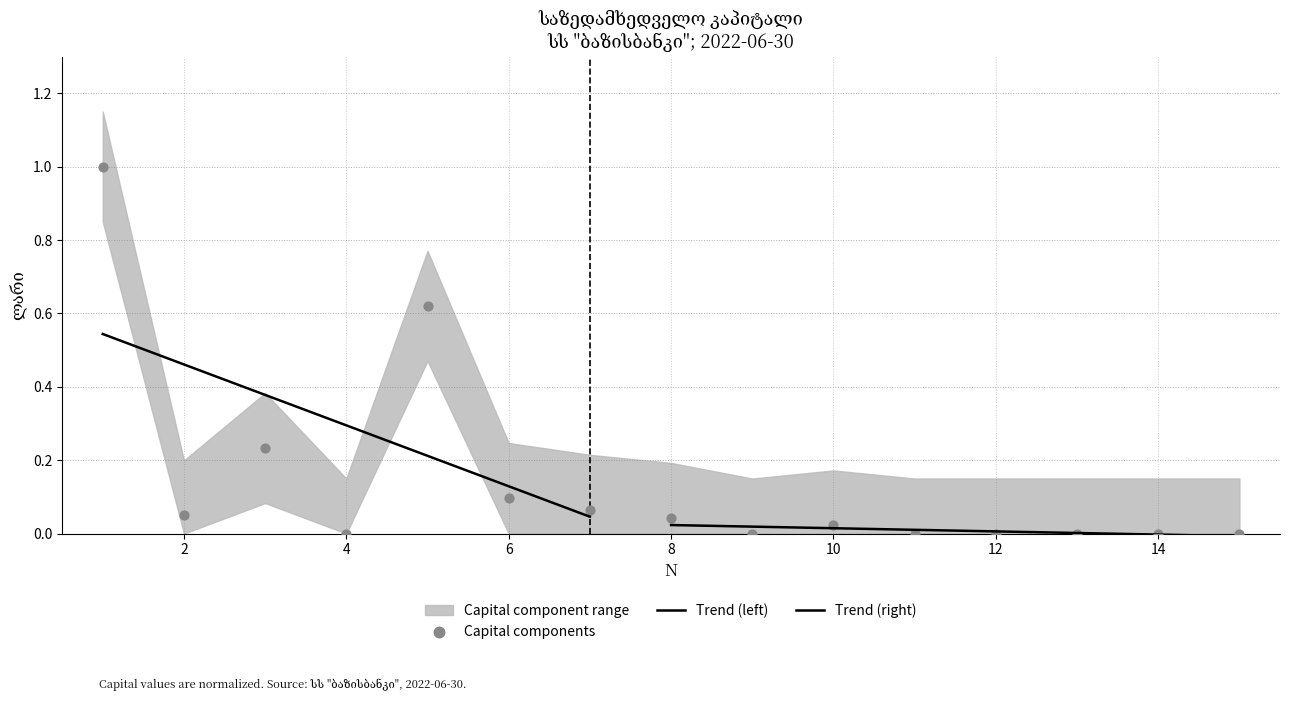

Which has a higher value, 12 or 13?

12